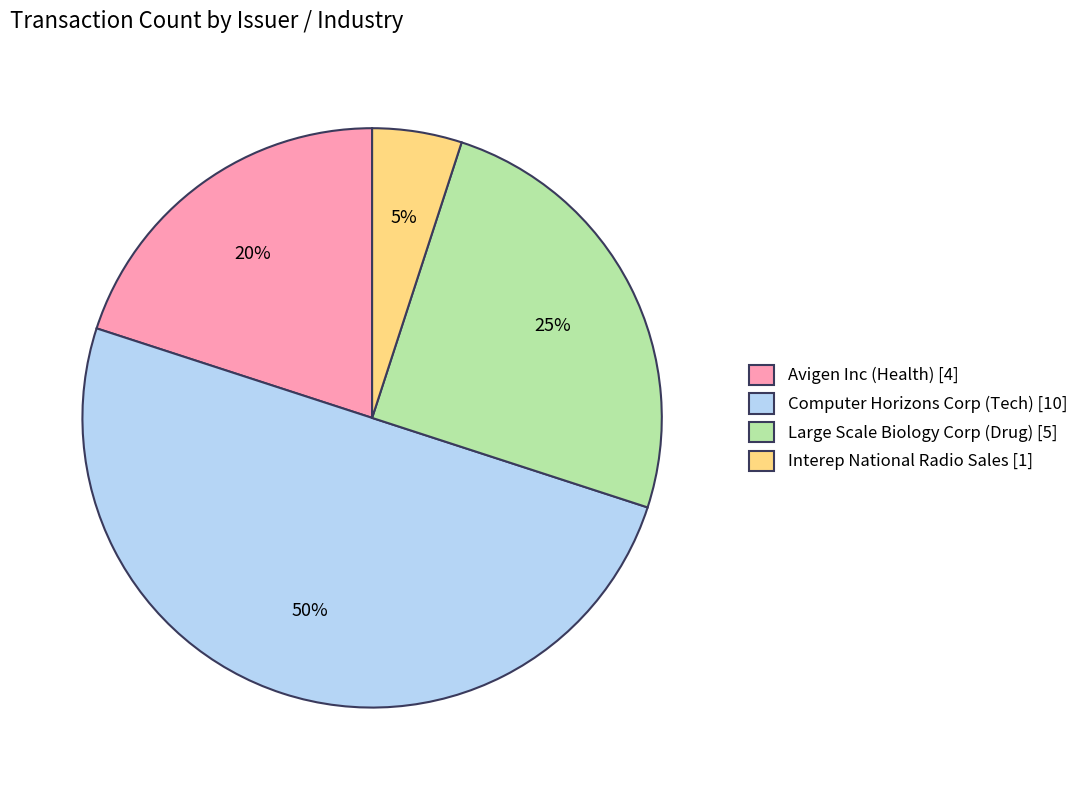

Which slice is the smallest?

Interep National Radio Sales [1]